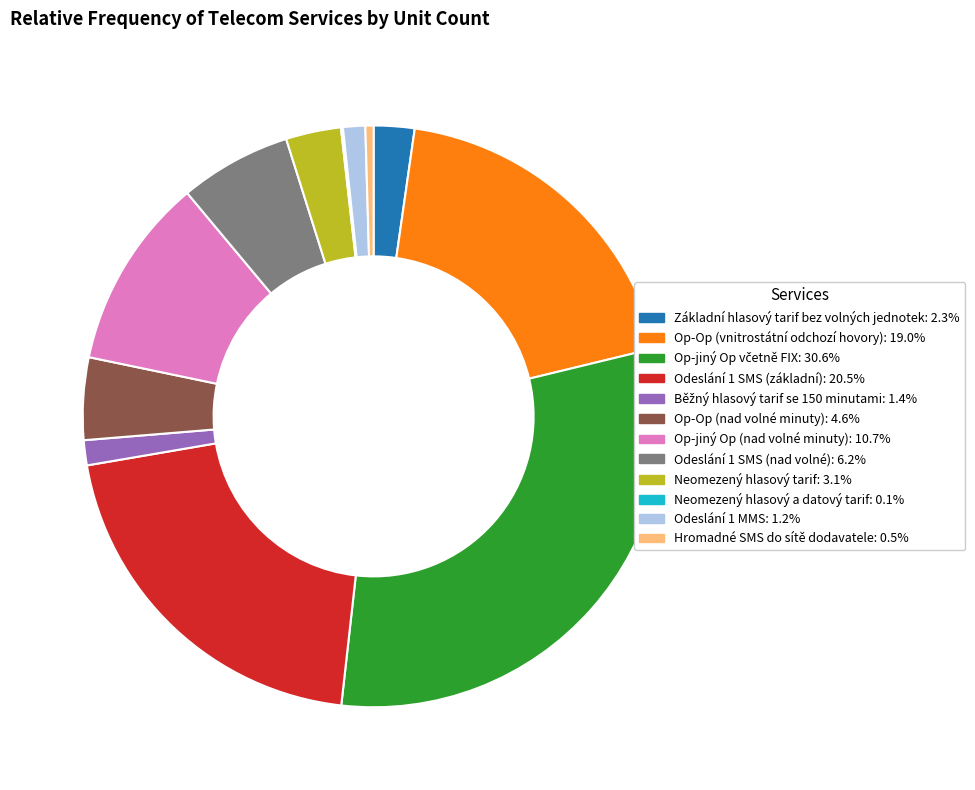

Is there a majority slice in this chart?

No